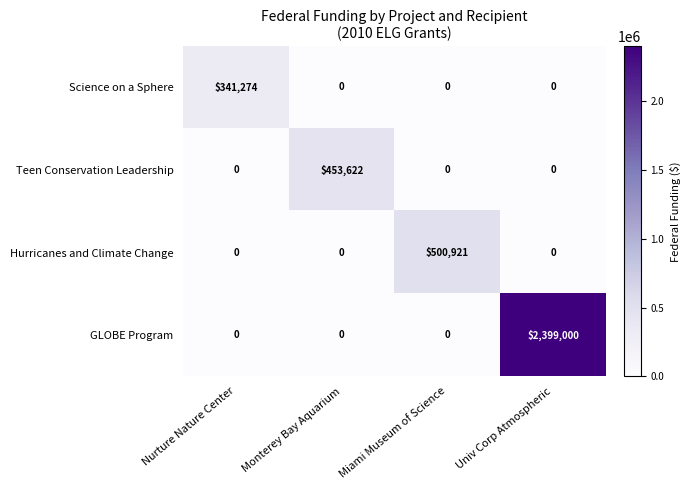

Which series has the widest spread of values?

GLOBE Program